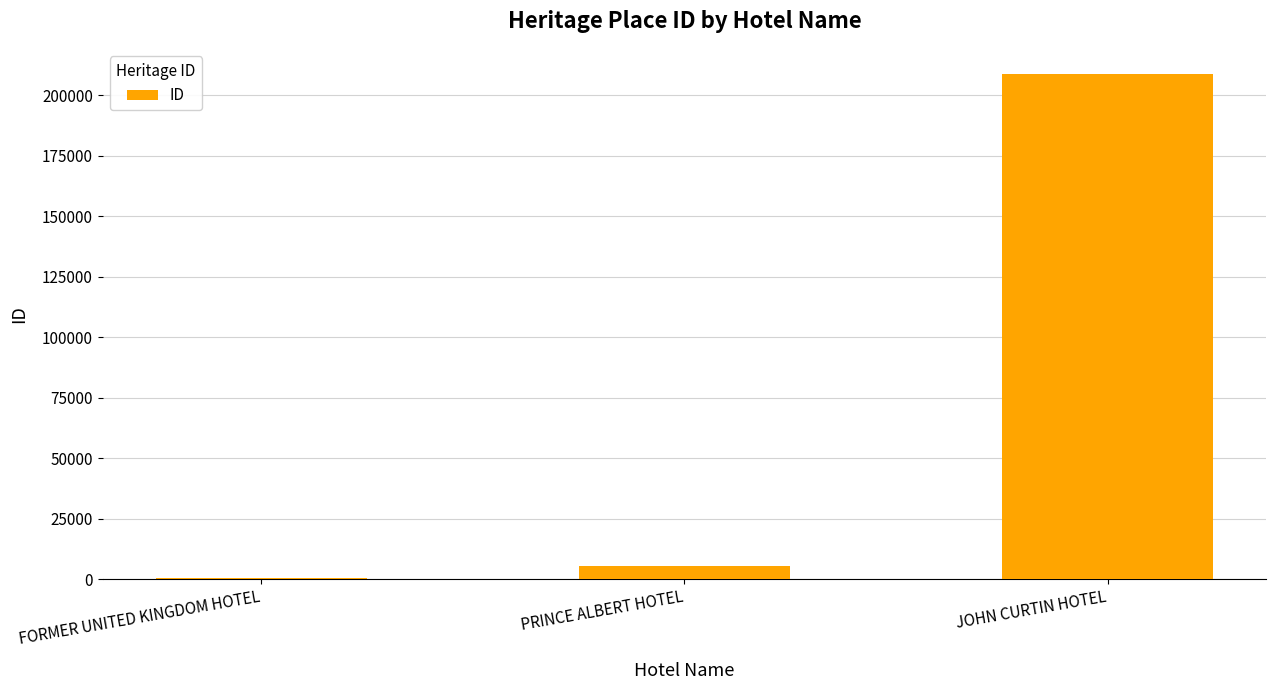

Are the bars horizontal?

No